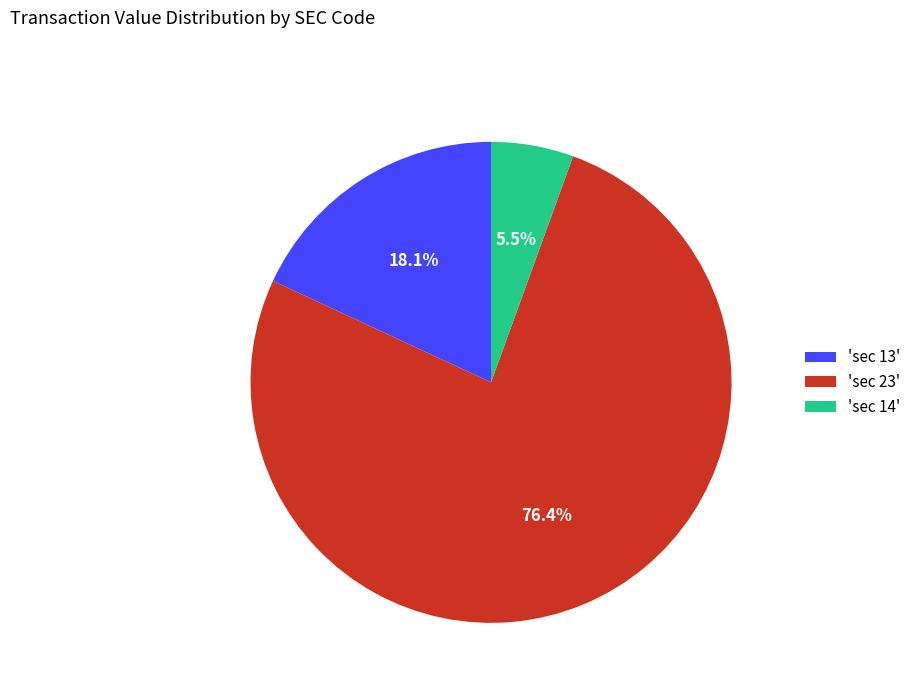

Rank the categories by value from highest to lowest.

'sec 23', 'sec 13', 'sec 14'